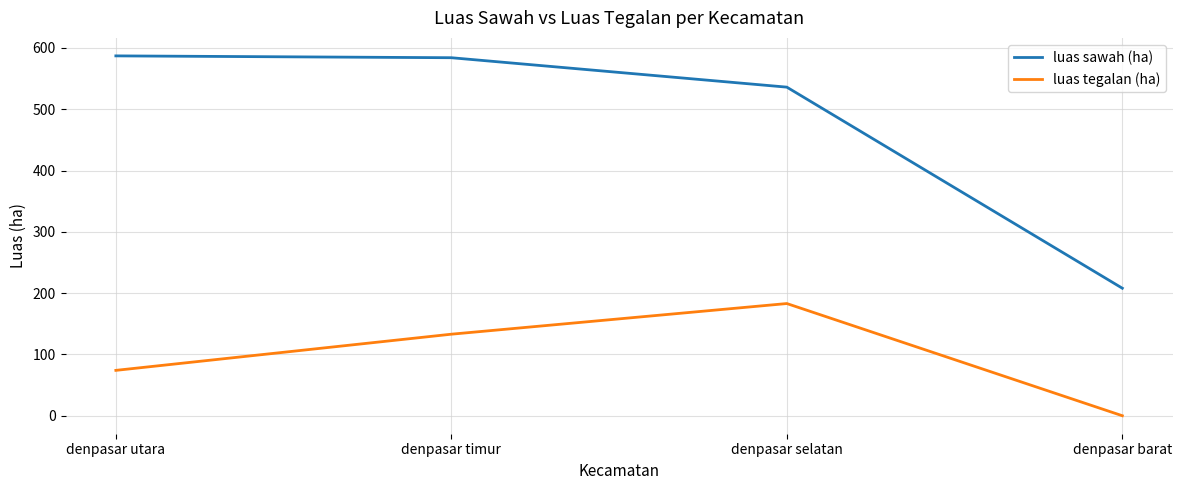

What is the difference between the highest and lowest values at denpasar selatan?

353